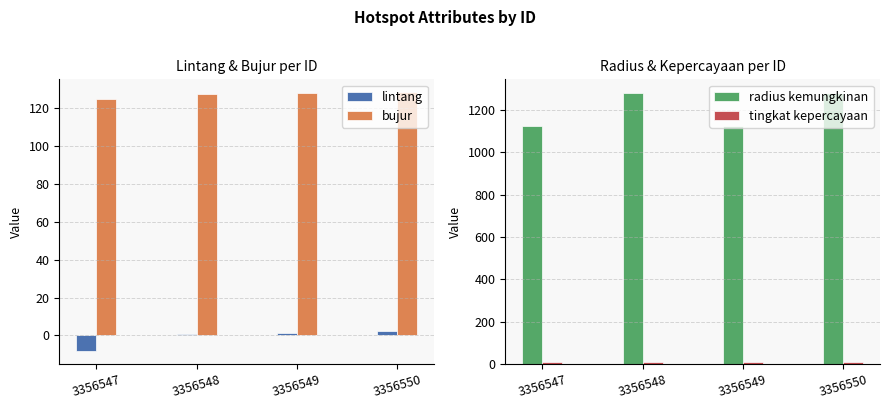

Which label corresponds to the largest value in the chart?

3356548